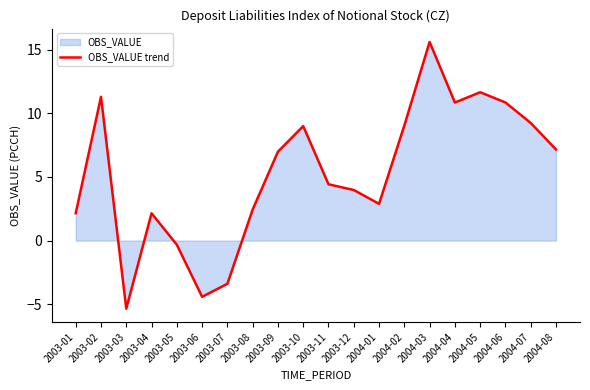

What is the change in value from 2003-02 to 2004-04?

-0.5